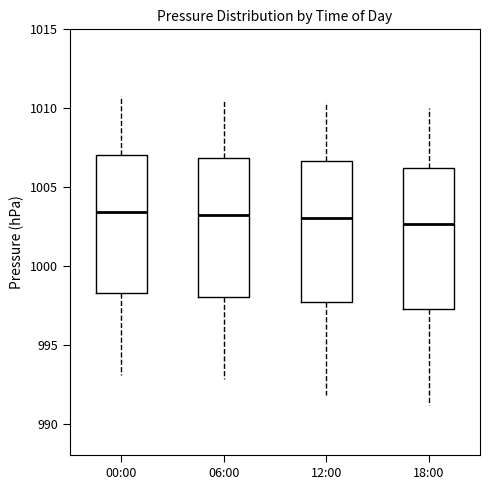

Where is the lower edge of the box for 06:00 on the y-axis? The values are not printed on the chart, so give them approximately, as read against the axis.

998.0